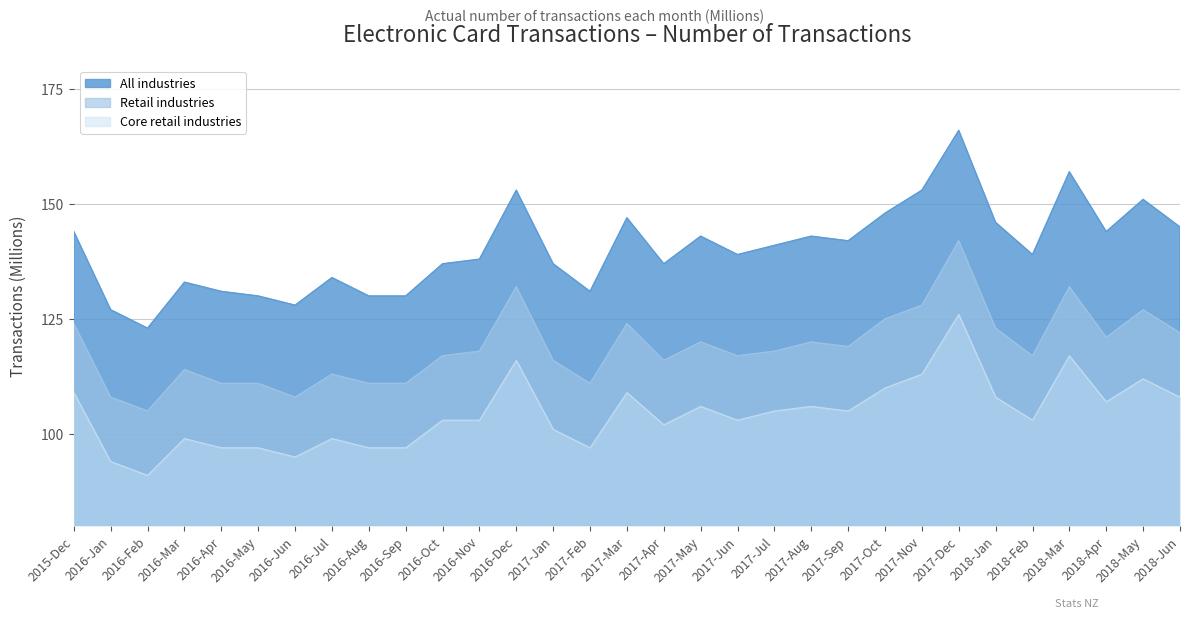

Rank the series by their maximum value, from highest to lowest.

All industries, Retail industries, Core retail industries